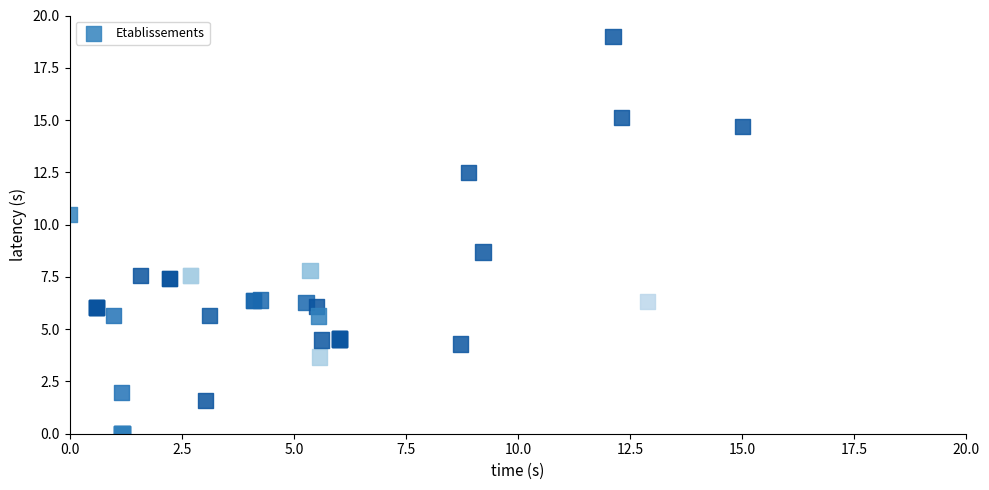

What Y value in the scatter plot is closest to 9?

8.7